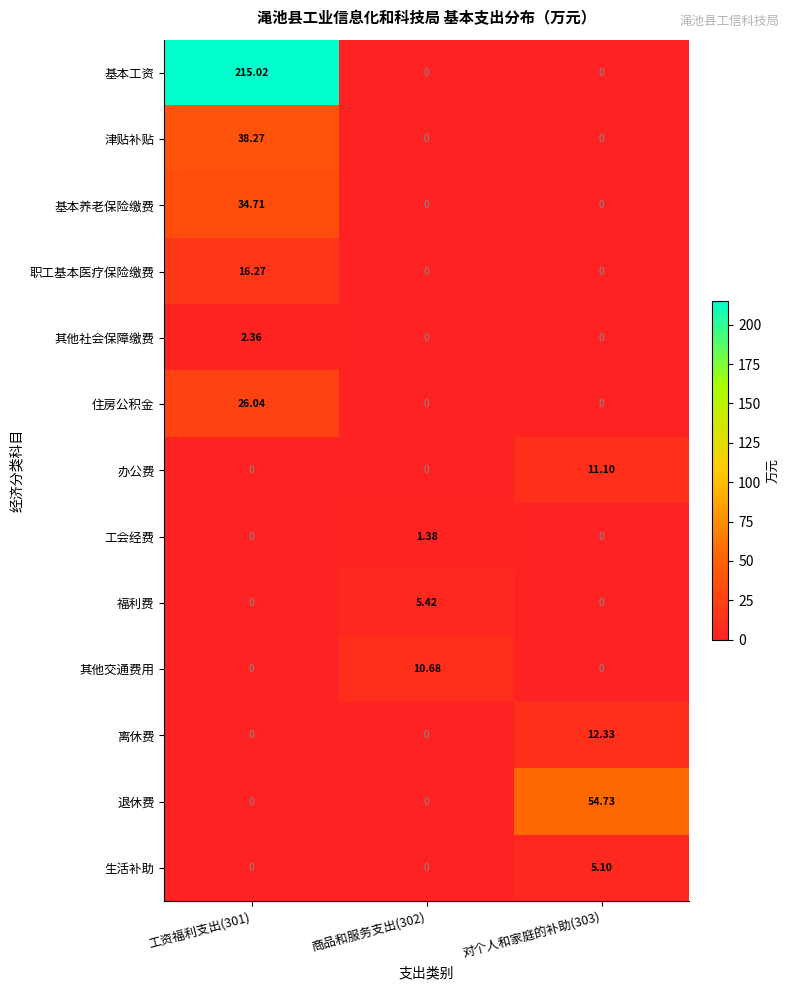

List the series in order of their peak value, highest first.

基本工资, 退休费, 津贴补贴, 基本养老保险缴费, 住房公积金, 职工基本医疗保险缴费, 离休费, 办公费, 其他交通费用, 福利费, 生活补助, 其他社会保障缴费, 工会经费